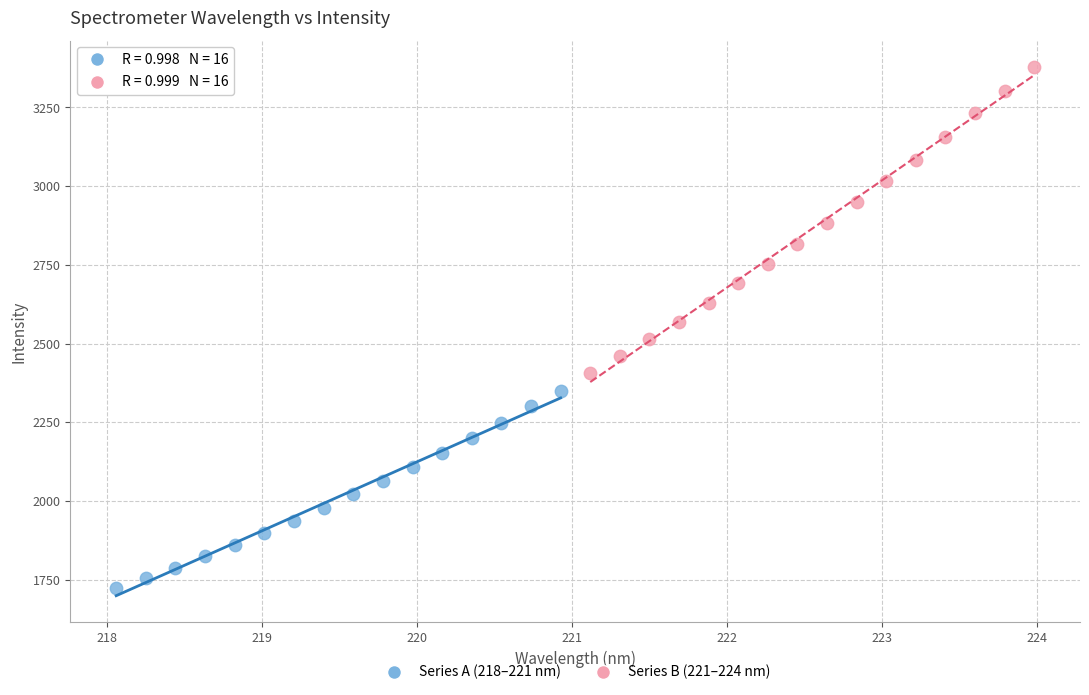

Which series has the widest spread of Y values?

Series B (221–224 nm)